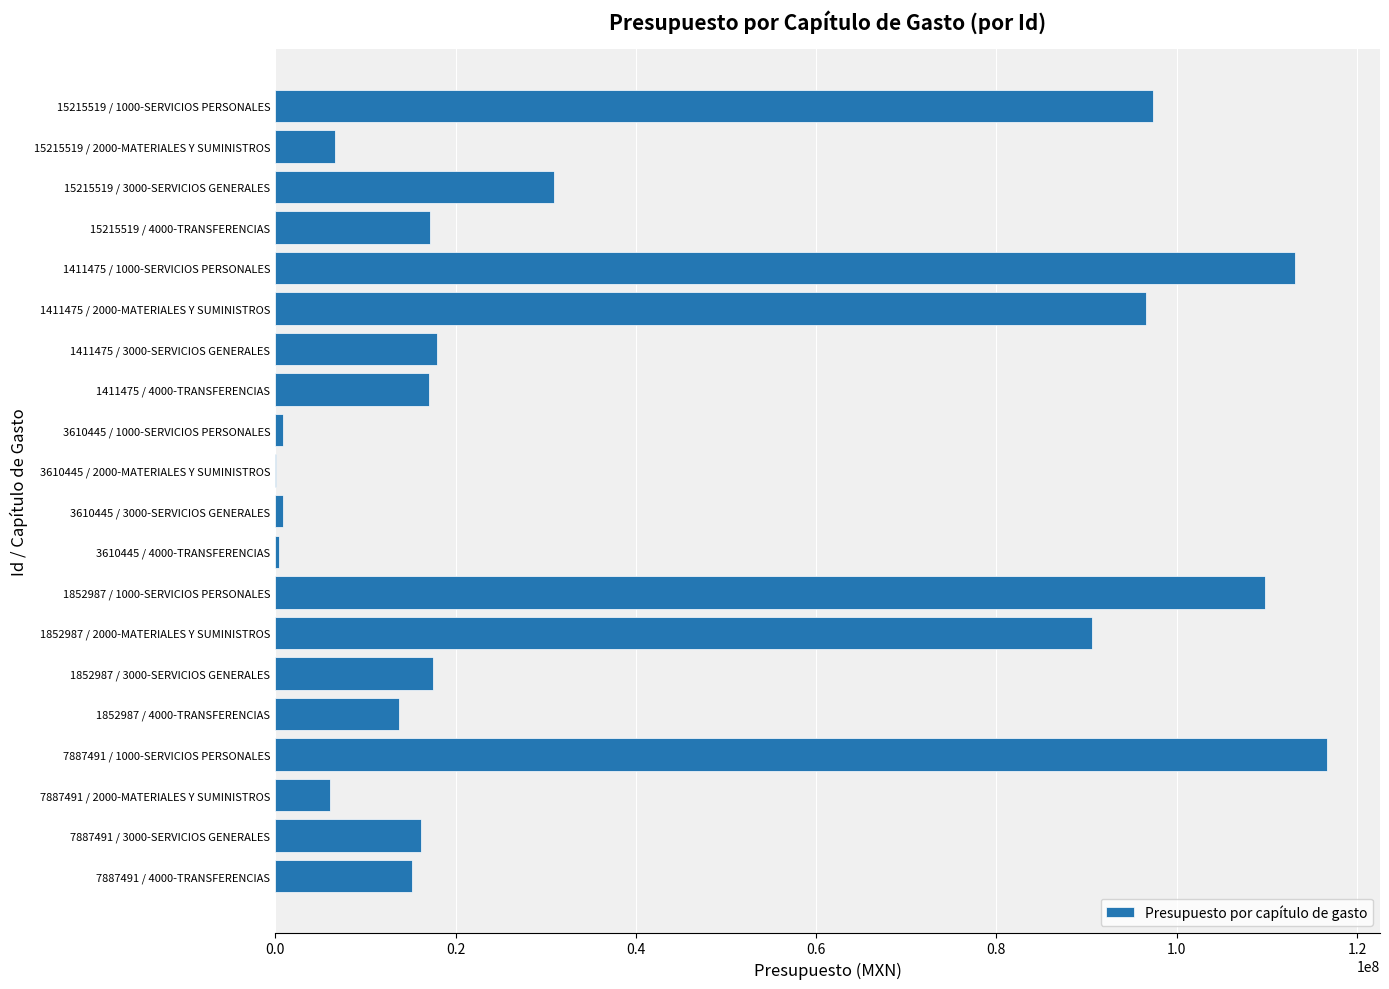

What is the greatest value displayed?

116720524.4